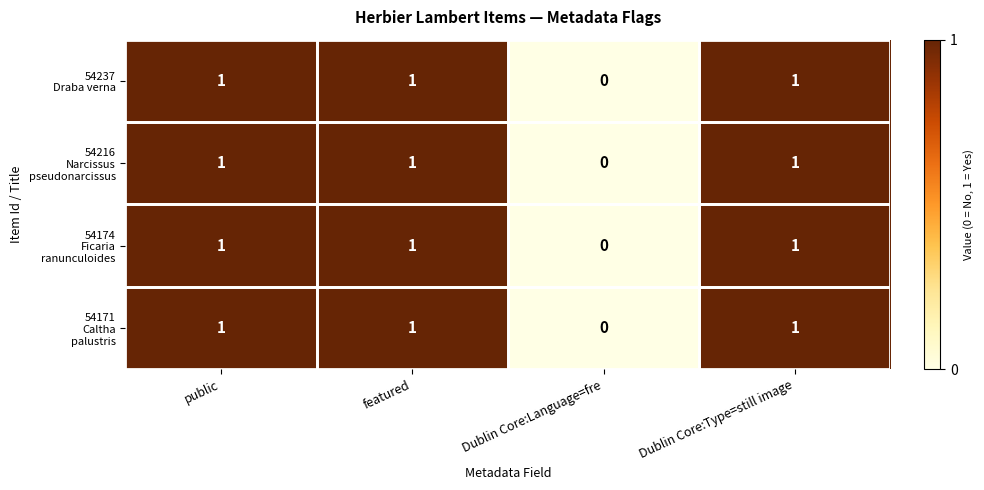

How many data points does each series have?

4